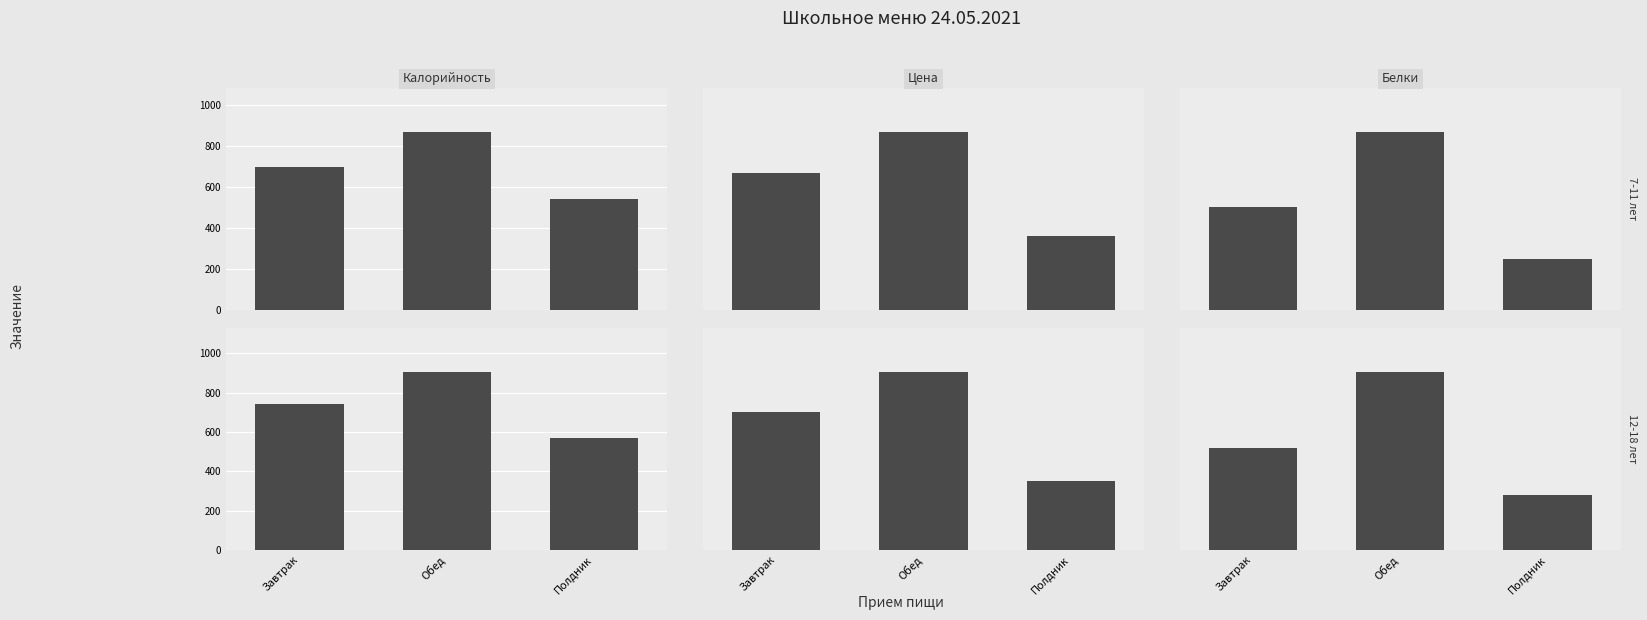

At Завтрак, list the series in order from smallest to largest.

Белки (7-11 лет), Белки (12-18 лет), Цена (7-11 лет), Цена (12-18 лет), Калорийность (7-11 лет), Калорийность (12-18 лет)